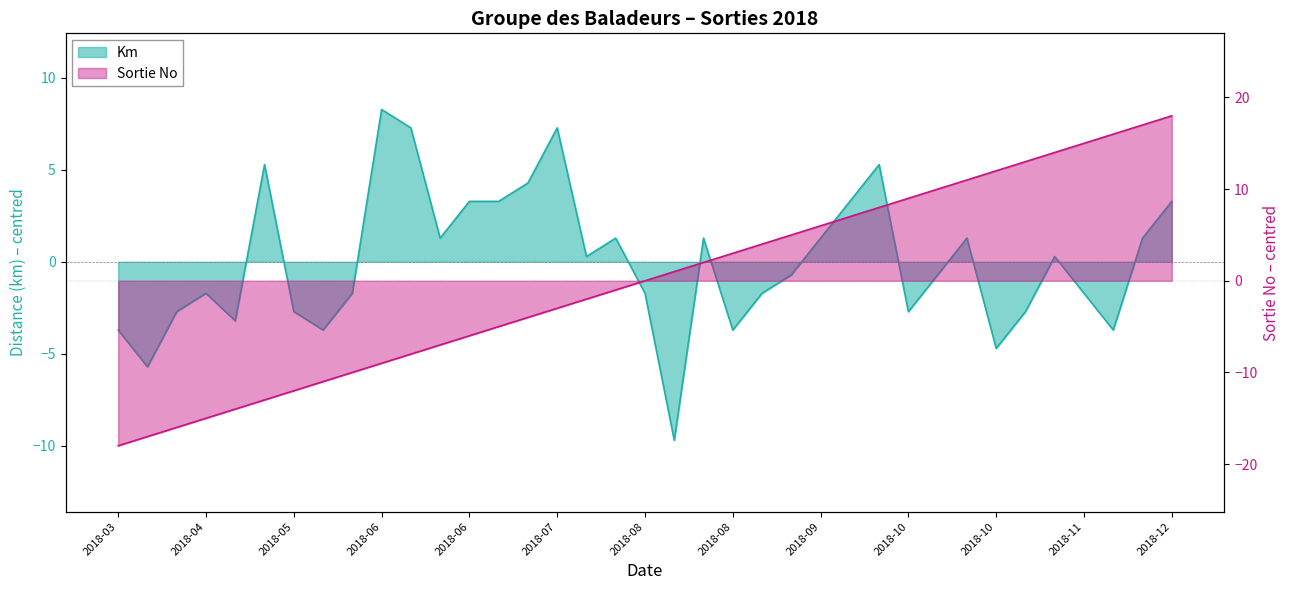

Between 2018-10-20 and 2018-03-31, which is larger?

2018-10-20